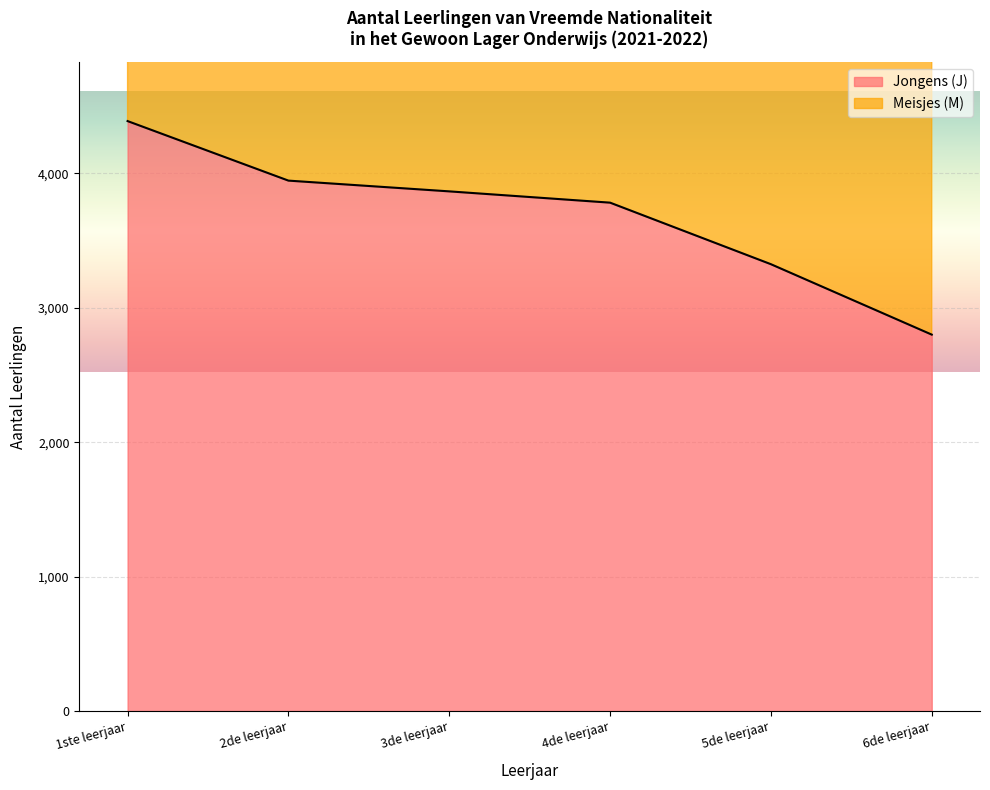

Where does the Meisjes (M) series first go above 7521?

1ste leerjaar